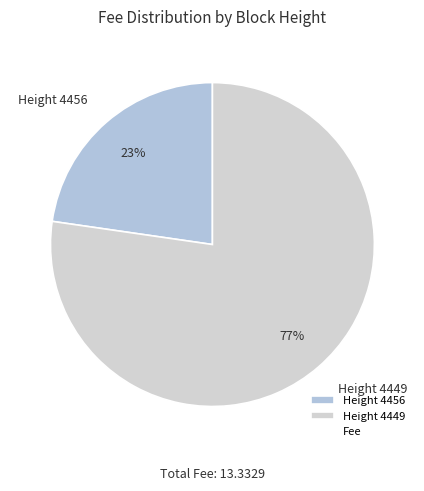

Count the number of slices in the pie.

2